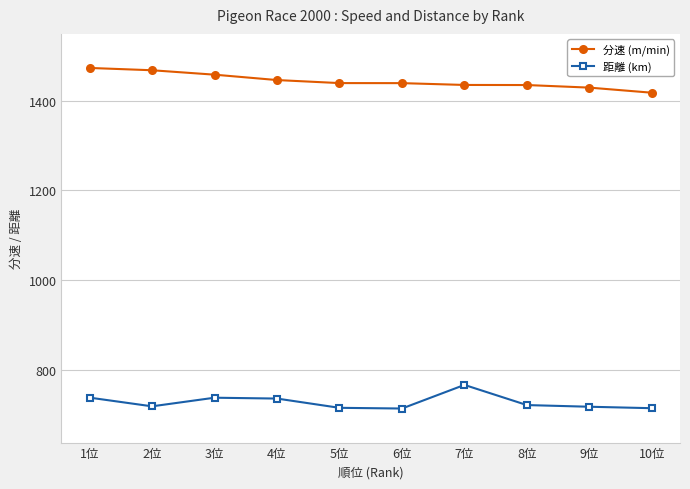

What is the greatest value displayed?

1472.8